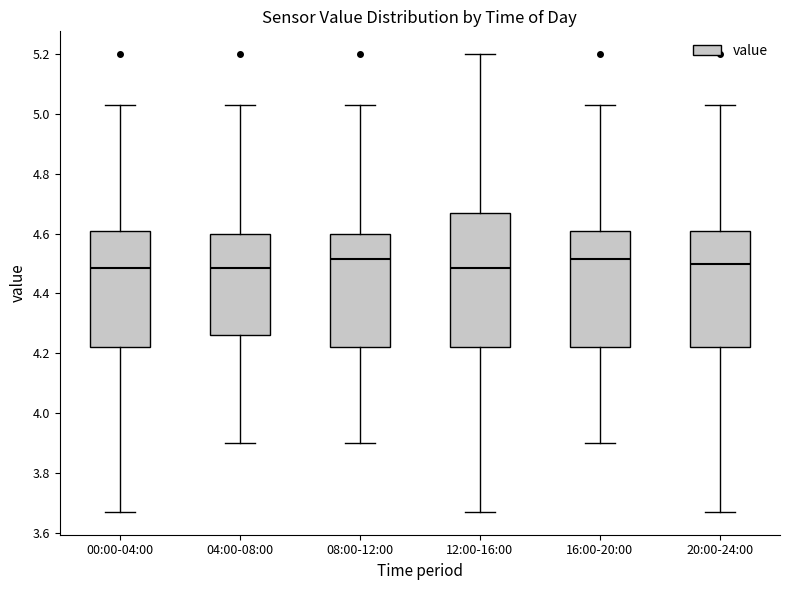

Reading left to right, read every box against the y-axis: the position of its median line, the range the box covers, and the ends of its whiskers. The values are not printed on the chart, so give them approximately, as read against the axis.

00:00-04:00: median 4.48, box 4.22 to 4.60, whiskers 3.68 to 5.04
04:00-08:00: median 4.48, box 4.26 to 4.60, whiskers 3.90 to 5.04
08:00-12:00: median 4.52, box 4.22 to 4.60, whiskers 3.90 to 5.04
12:00-16:00: median 4.48, box 4.22 to 4.68, whiskers 3.68 to 5.20
16:00-20:00: median 4.52, box 4.22 to 4.60, whiskers 3.90 to 5.04
20:00-24:00: median 4.50, box 4.22 to 4.60, whiskers 3.68 to 5.04